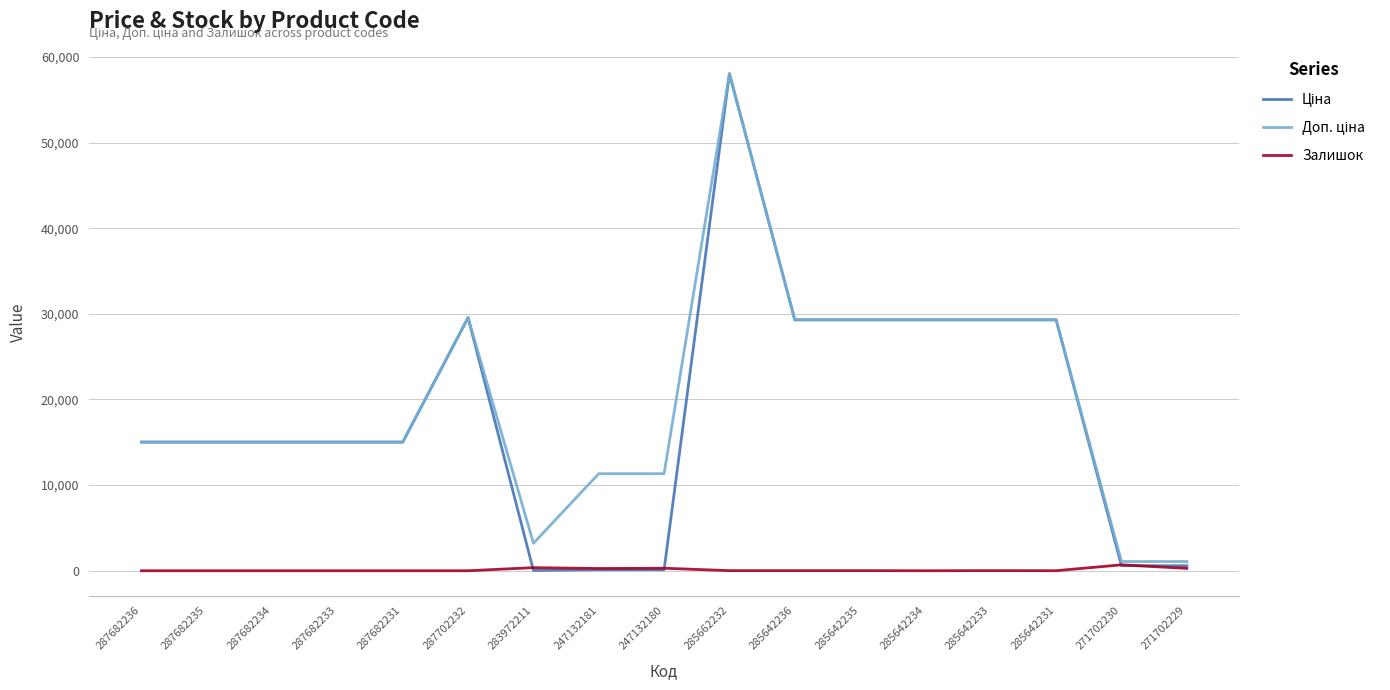

Is it true that Залишок equals 13.0 at 285642233?

True